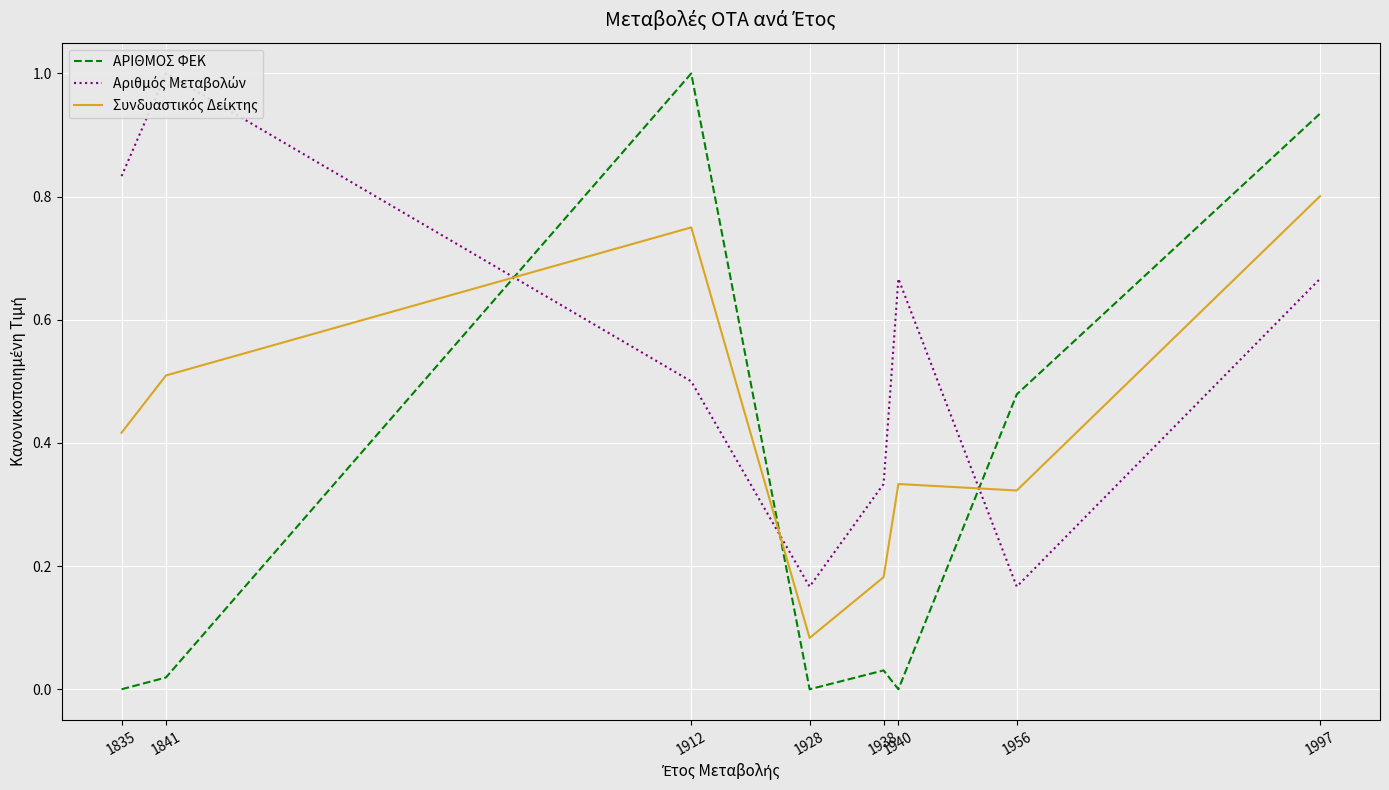

What is the difference between the Συνδυαστικός Δείκτης values at 1835 and 1938?

0.2